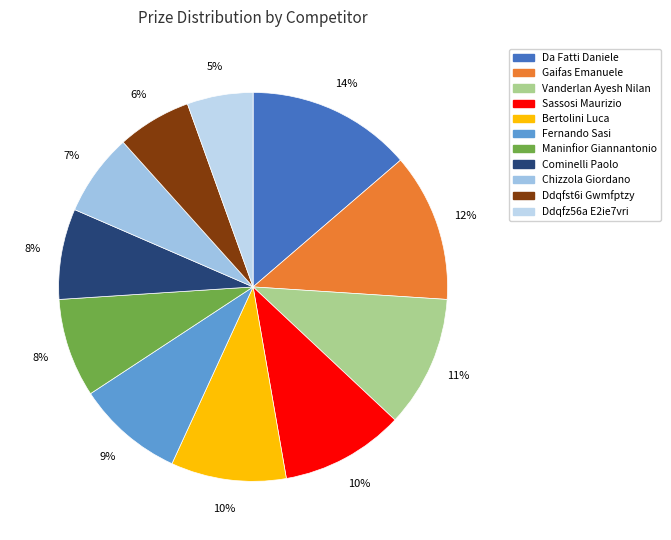

Count the number of slices in the pie.

11